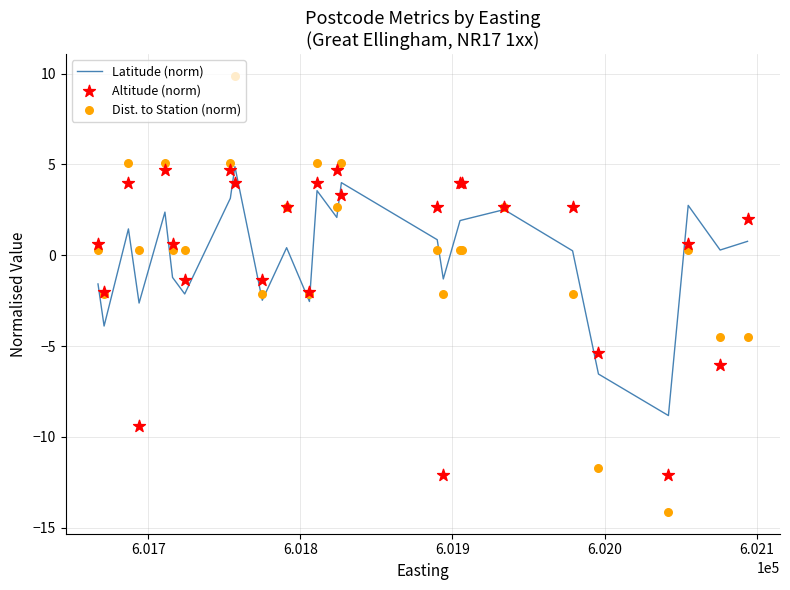

At how many categories does at least one series exceed -10?

26